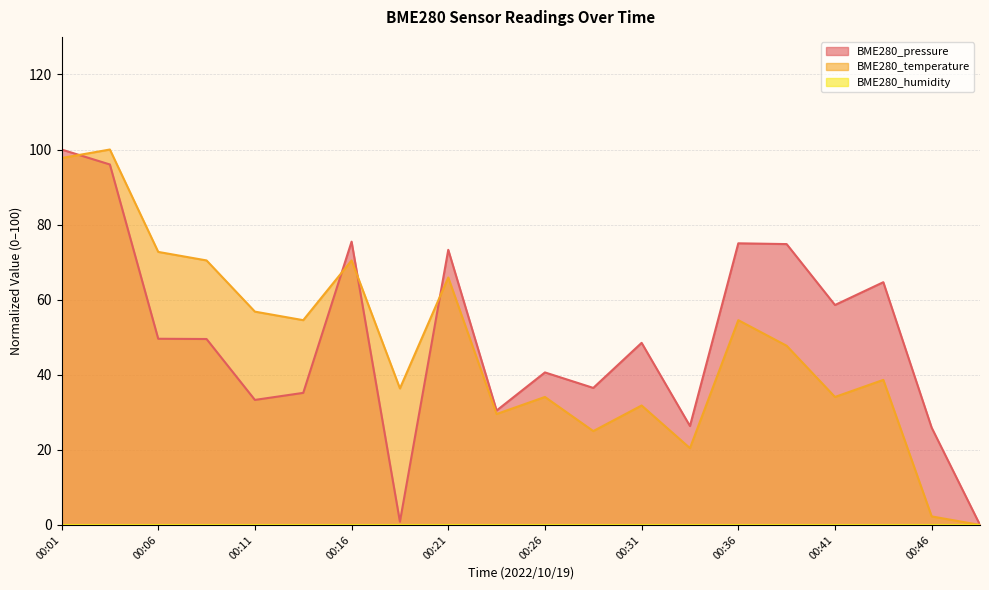

In BME280_pressure, how many points are lower than both neighbors (excluding endpoints)?

6